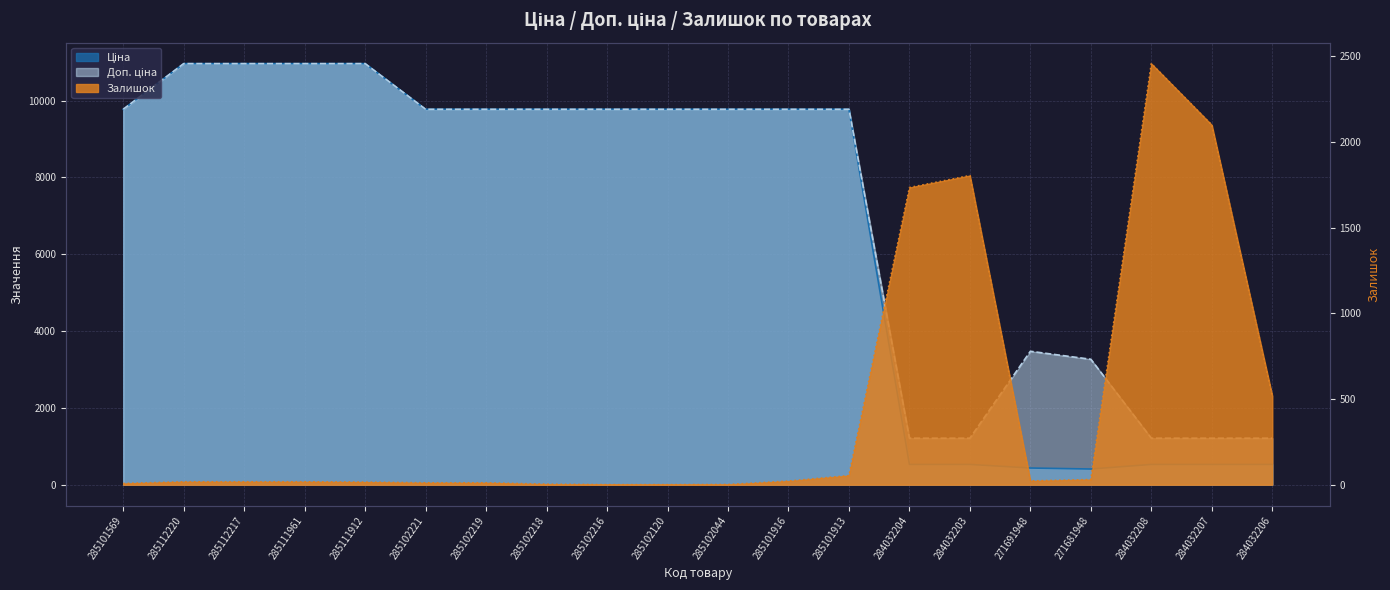

At how many categories does at least one series exceed 10682?

4